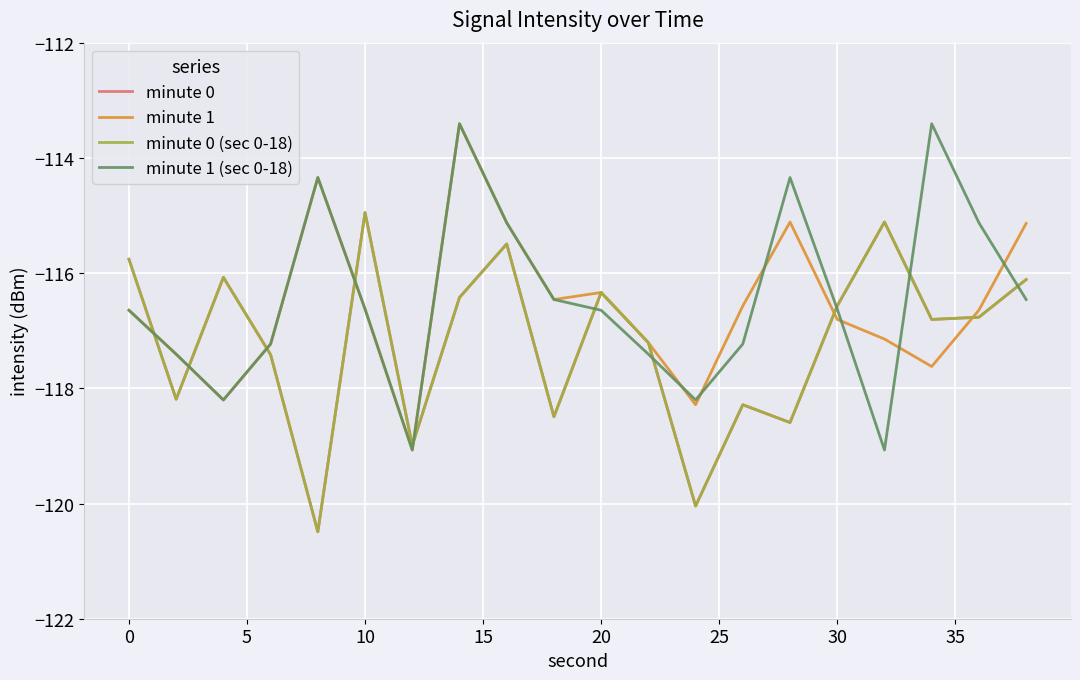

Reading left to right, extract all data points from this chart.

minute 0: -115.8	-118.2	-116.1	-117.4	-120.5	-114.9	-119.0	-116.4	-115.5	-118.5	-116.3	-117.2	-120.0	-118.3	-118.6	-116.6	-115.1	-116.8	-116.8	-116.1
minute 1: -116.6	-117.4	-118.2	-117.2	-114.3	-116.6	-119.1	-113.4	-115.1	-116.5	-116.3	-117.2	-118.3	-116.6	-115.1	-116.8	-117.1	-117.6	-116.6	-115.1
minute 0 (sec 0-18): -115.8	-118.2	-116.1	-117.4	-120.5	-114.9	-119.0	-116.4	-115.5	-118.5	-116.3	-117.2	-120.0	-118.3	-118.6	-116.6	-115.1	-116.8	-116.8	-116.1
minute 1 (sec 0-18): -116.6	-117.4	-118.2	-117.2	-114.3	-116.6	-119.1	-113.4	-115.1	-116.5	-116.6	-117.4	-118.2	-117.2	-114.3	-116.6	-119.1	-113.4	-115.1	-116.5